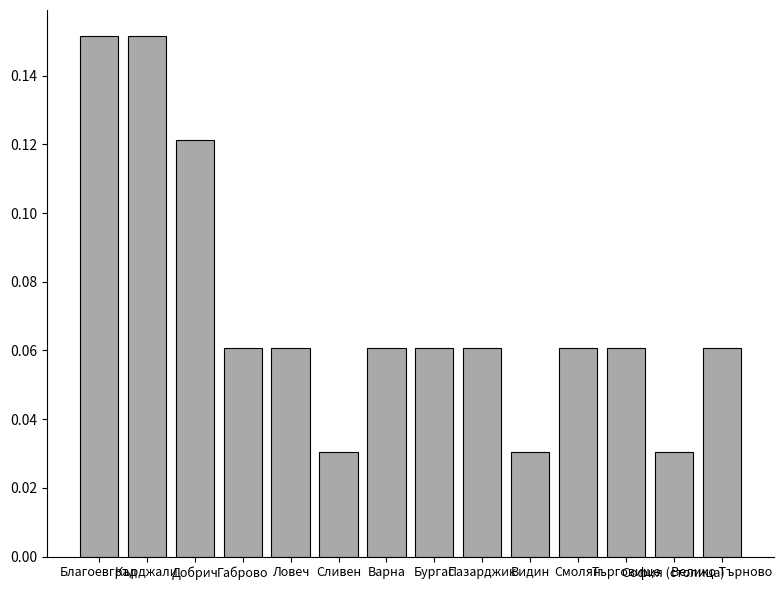

What is the sum of all values?

1.0